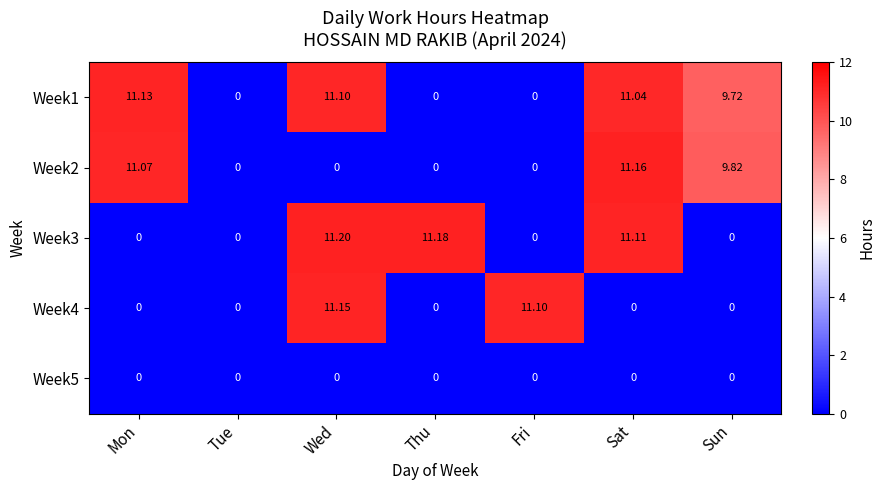

Where is Week1 nearest to the value 5?

Sun